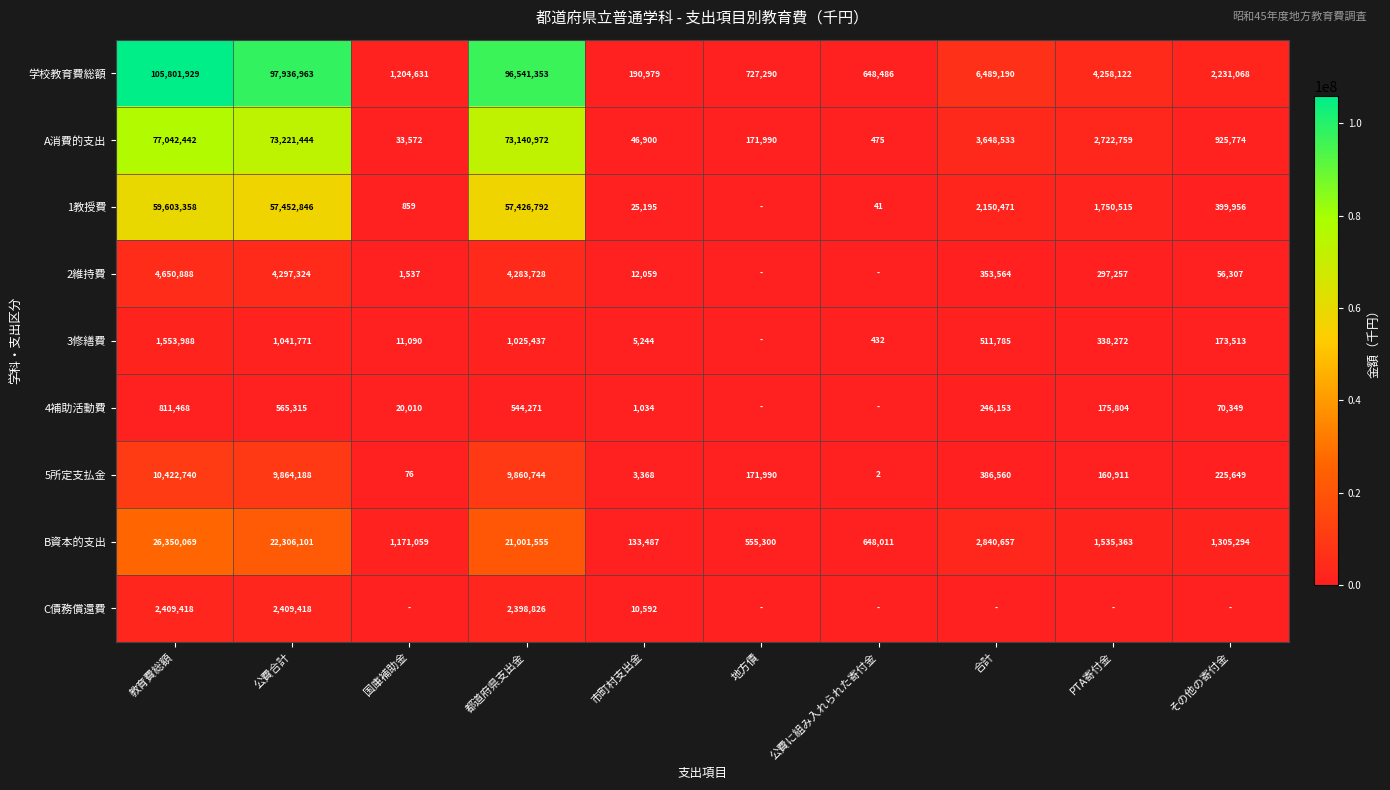

At how many categories does at least one series exceed 81286085?

3